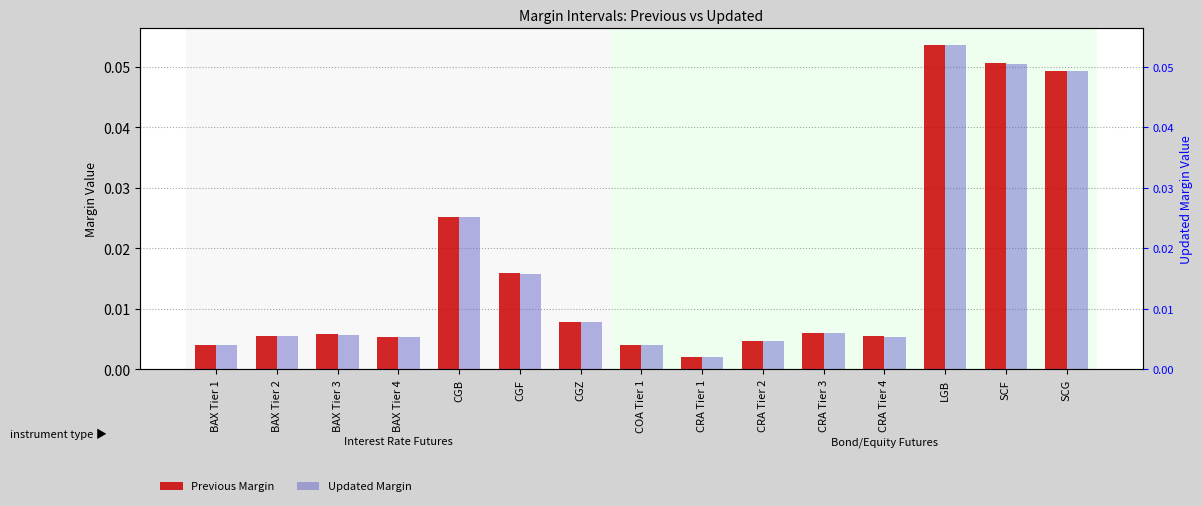

What is the highest value of the Updated Margin series?

0.1